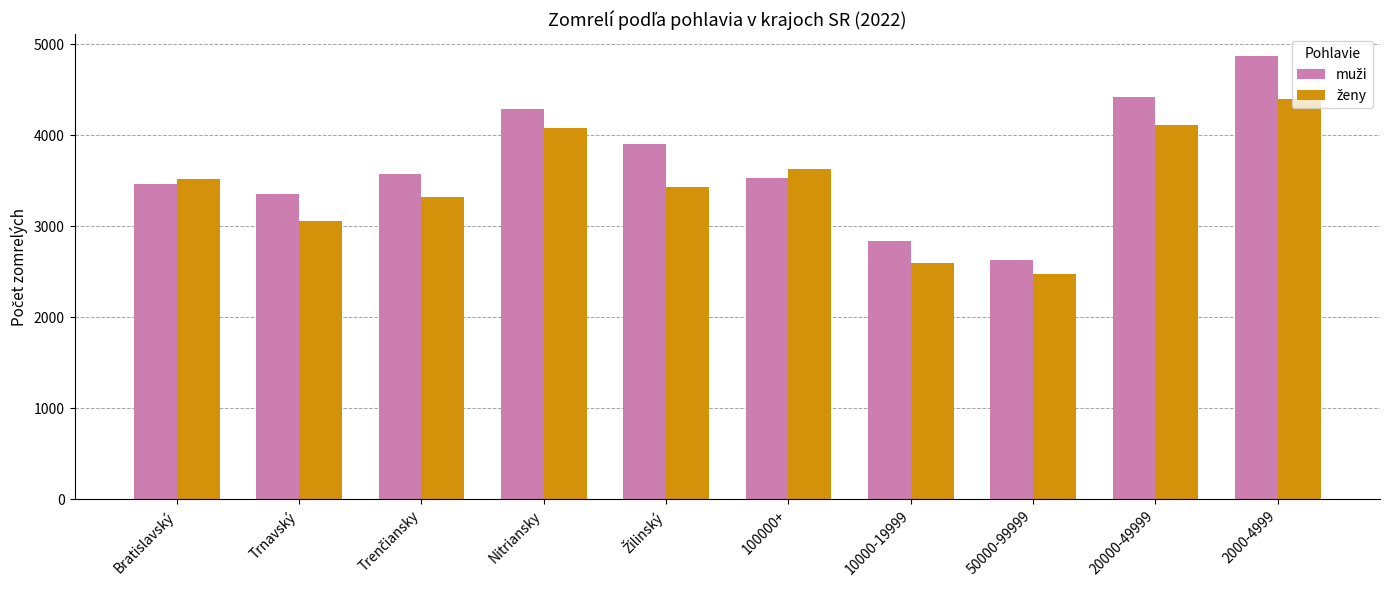

At which category is the sum across all series the highest?

2000-4999